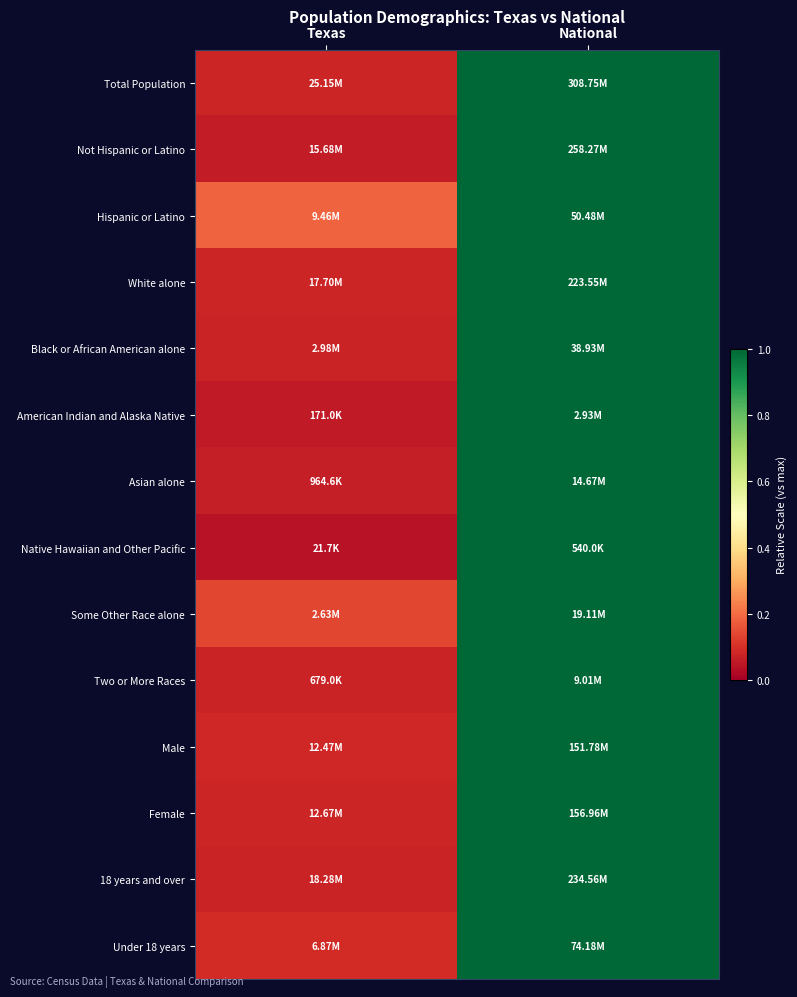

At how many categories does at least one series exceed 0?

2